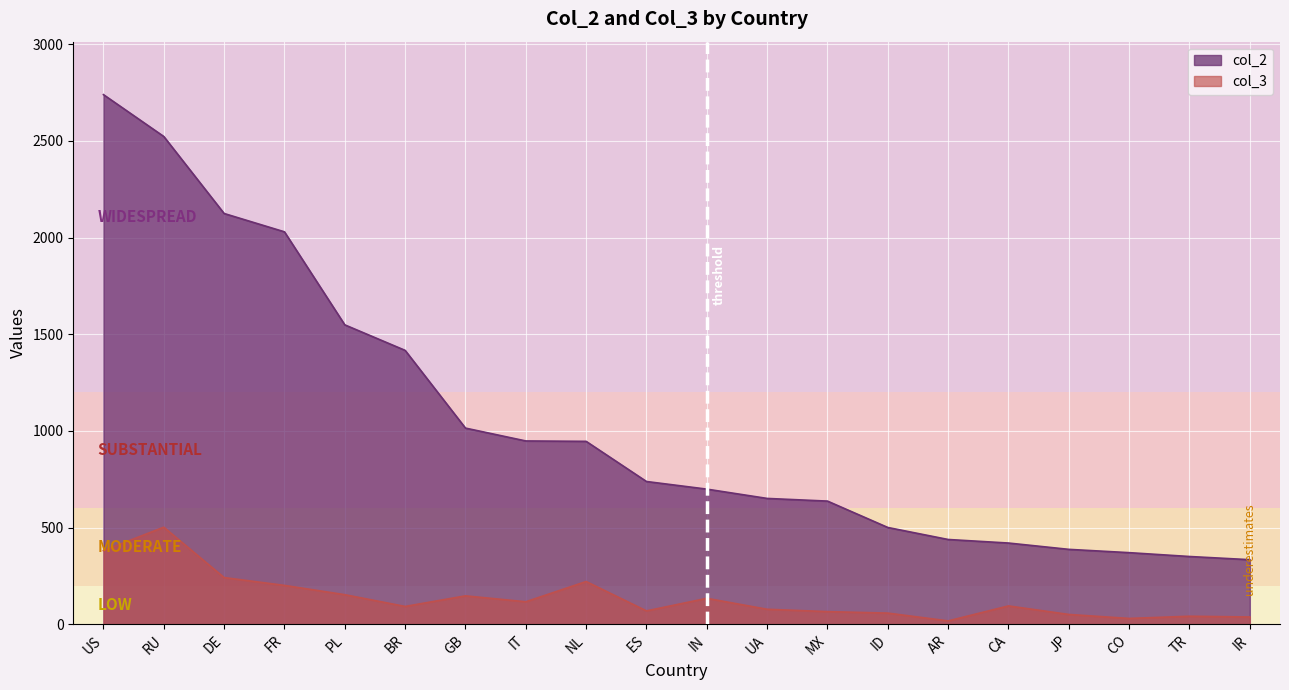

What is the label of the 19th point from the right?

RU